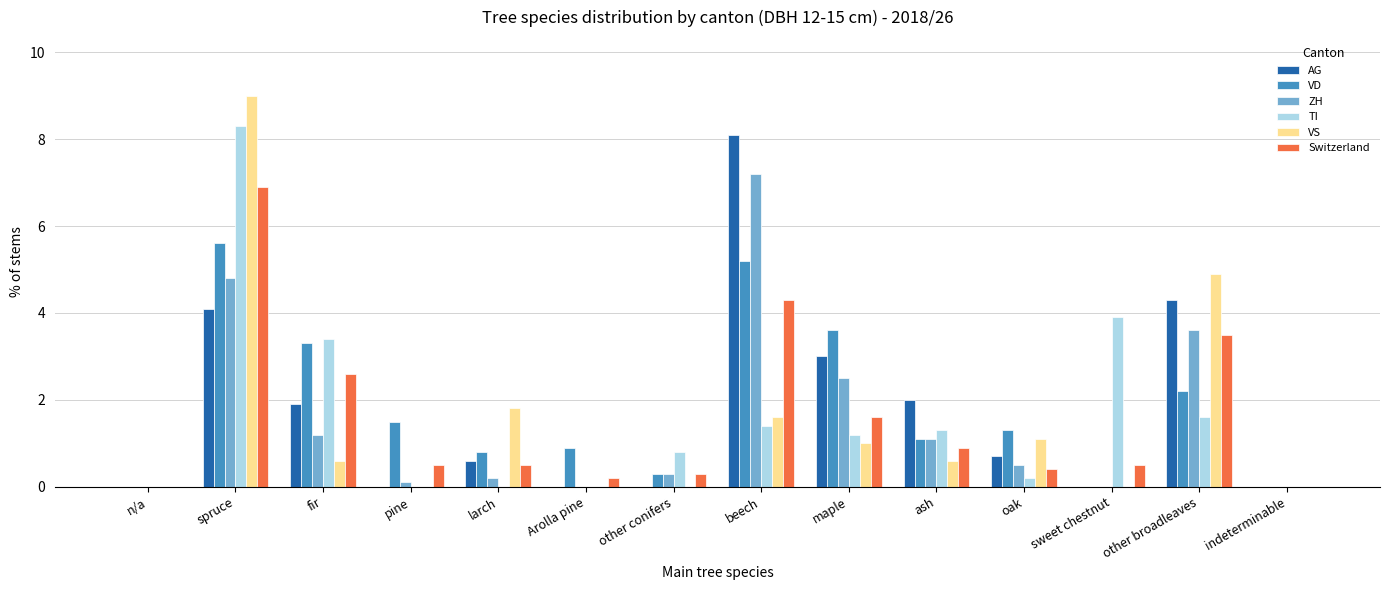

What is the sum of the ZH values at larch and Arolla pine?

0.2